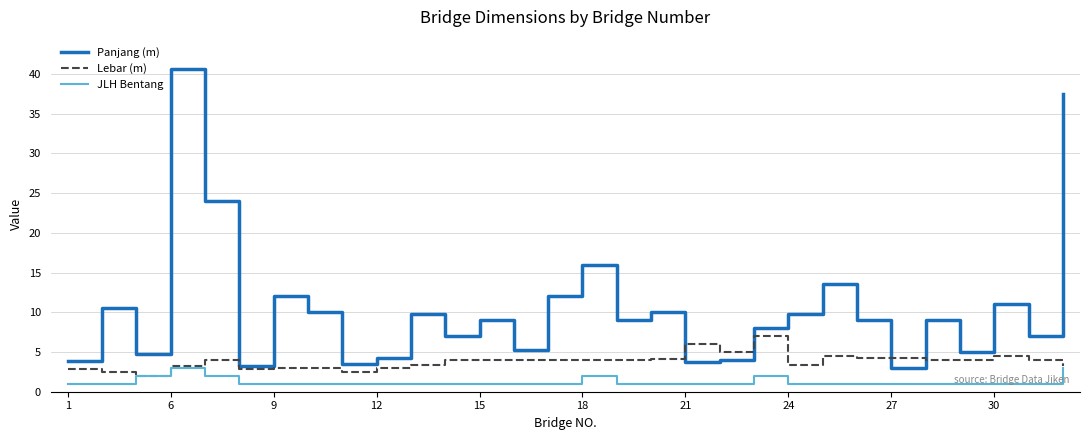

What is the difference between the maximum and minimum values in the JLH Bentang series?

2.0